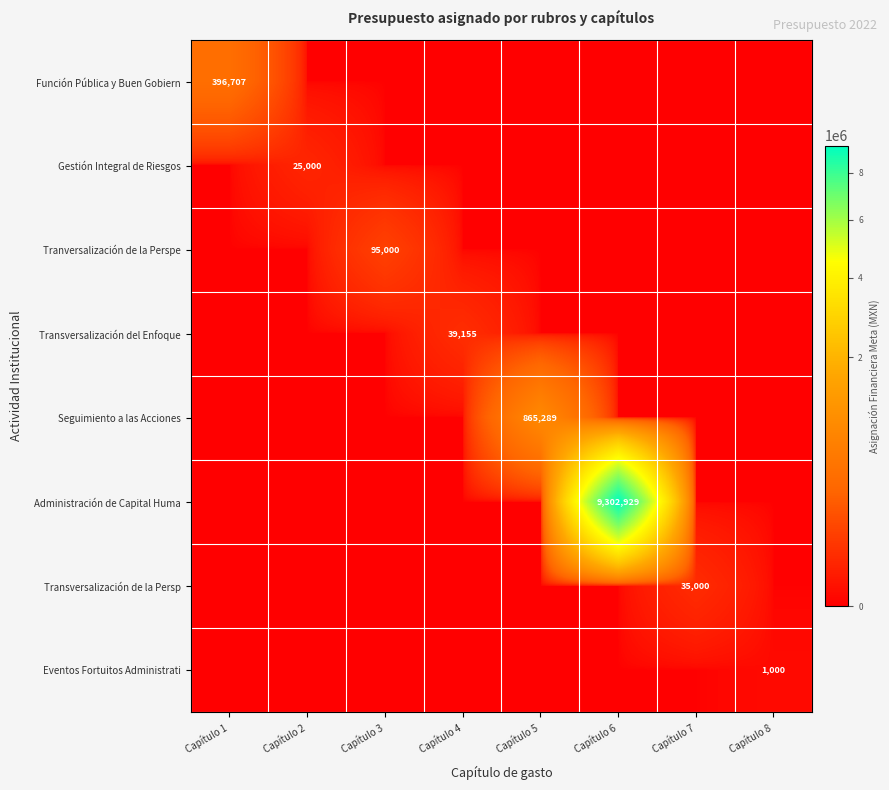

Is it true that Administración de Capital Huma equals 16022441 at Capítulo 6?

False